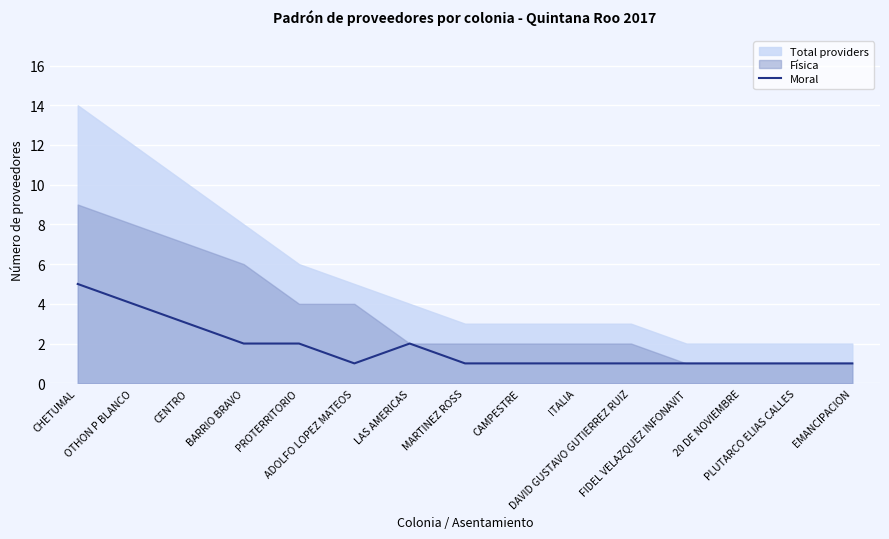

True or false: the data shows 1 at CAMPESTRE.

True